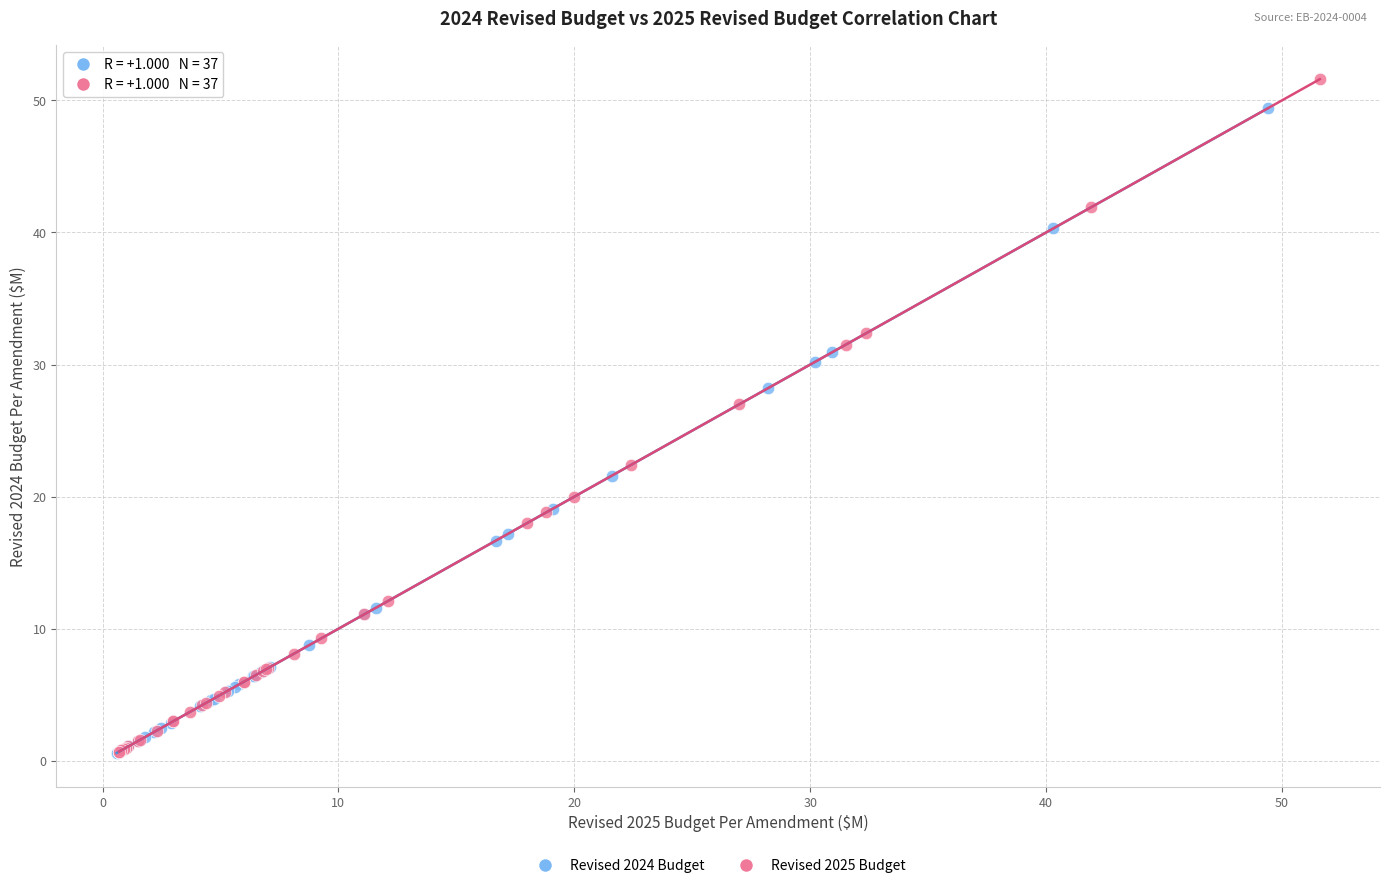

Which series has the largest Y range (max minus min)?

Revised 2025 Budget